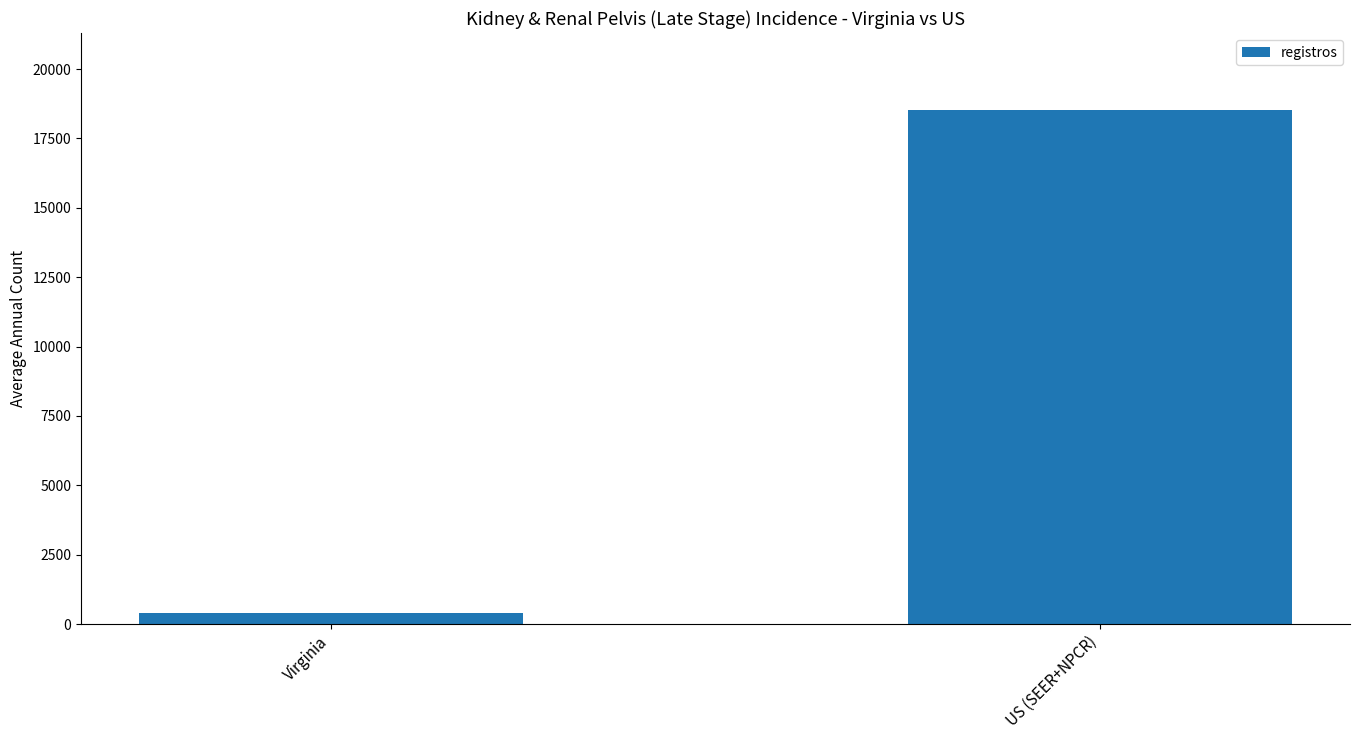

Reading left to right, transcribe all the data shown in this chart.

406	18519